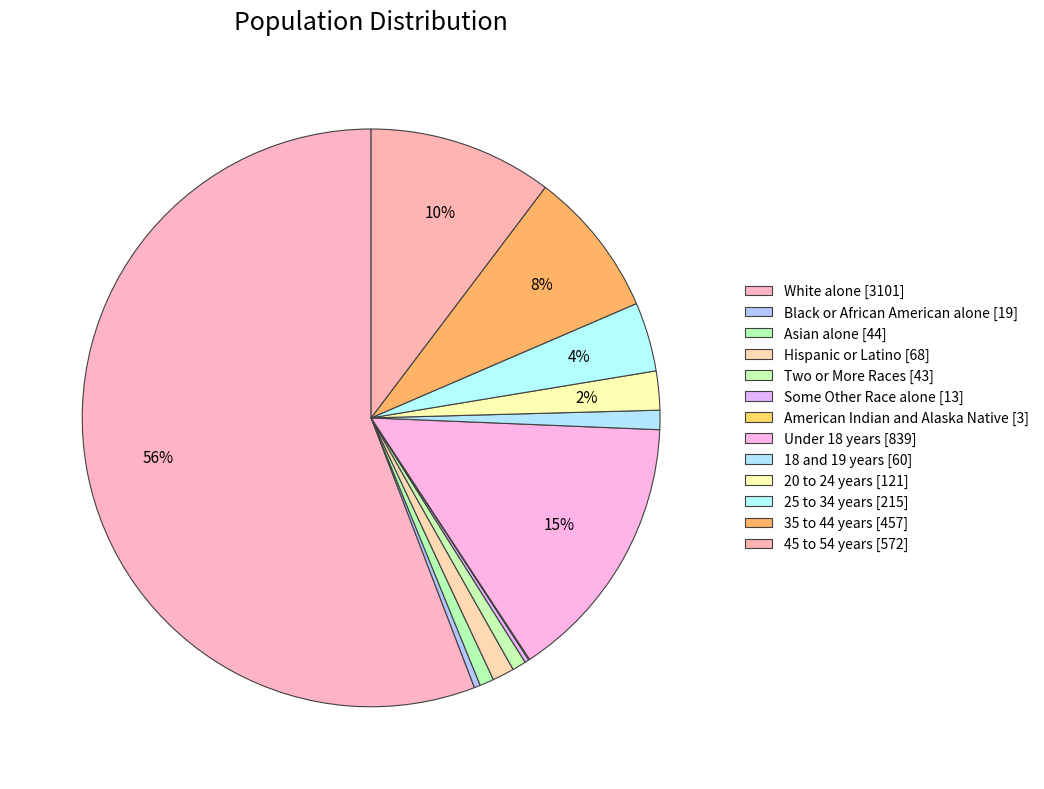

What is the change in value from Two or More Races to 45 to 54 years?

+529